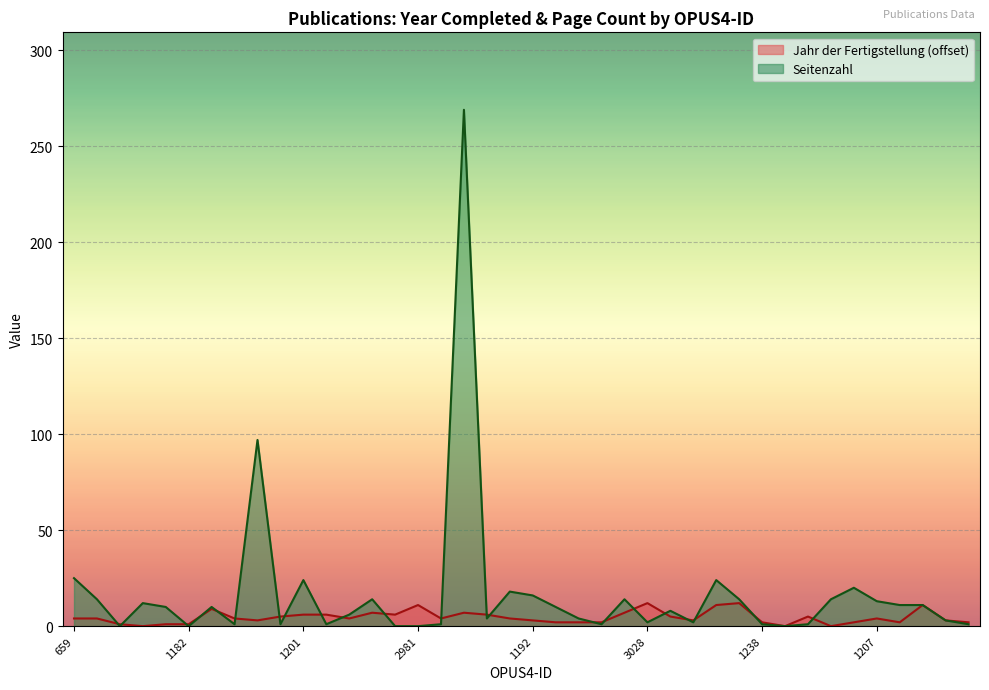

True or false: Seitenzahl and Jahr der Fertigstellung intersect in this chart.

True